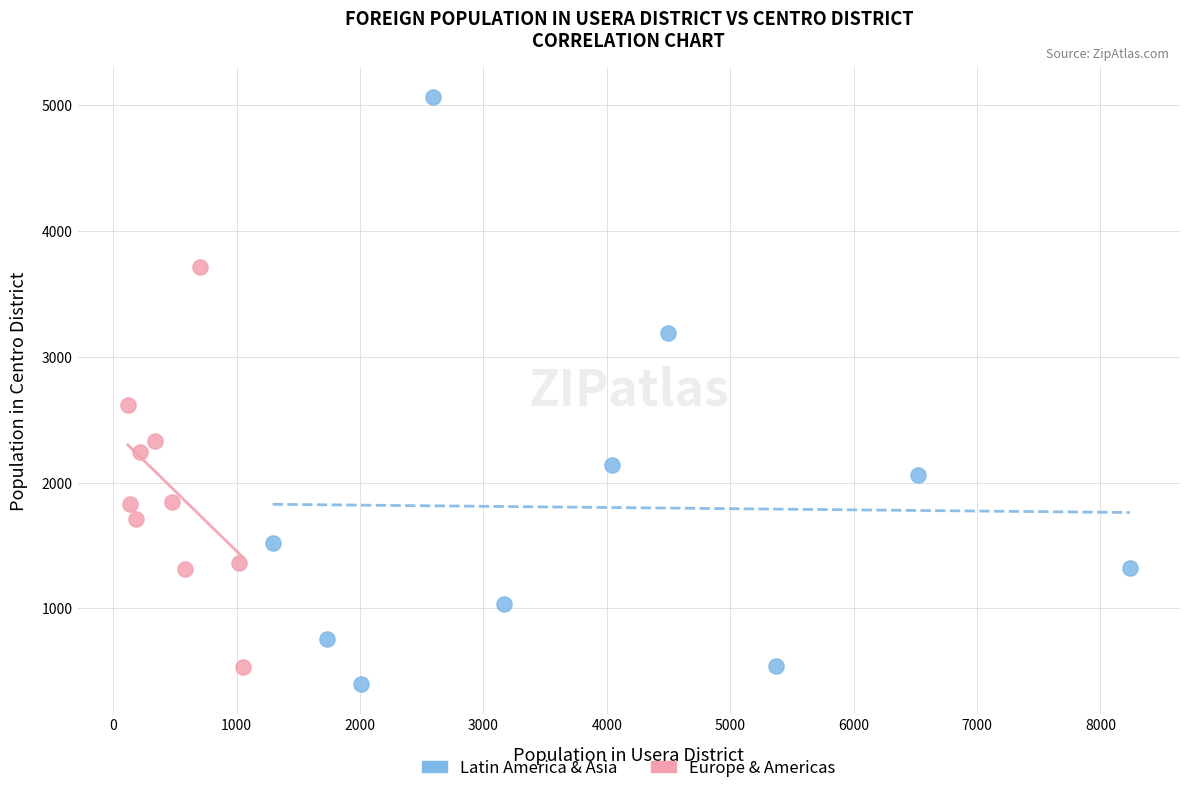

Which series reaches the maximum Y coordinate?

Latin America & Asia